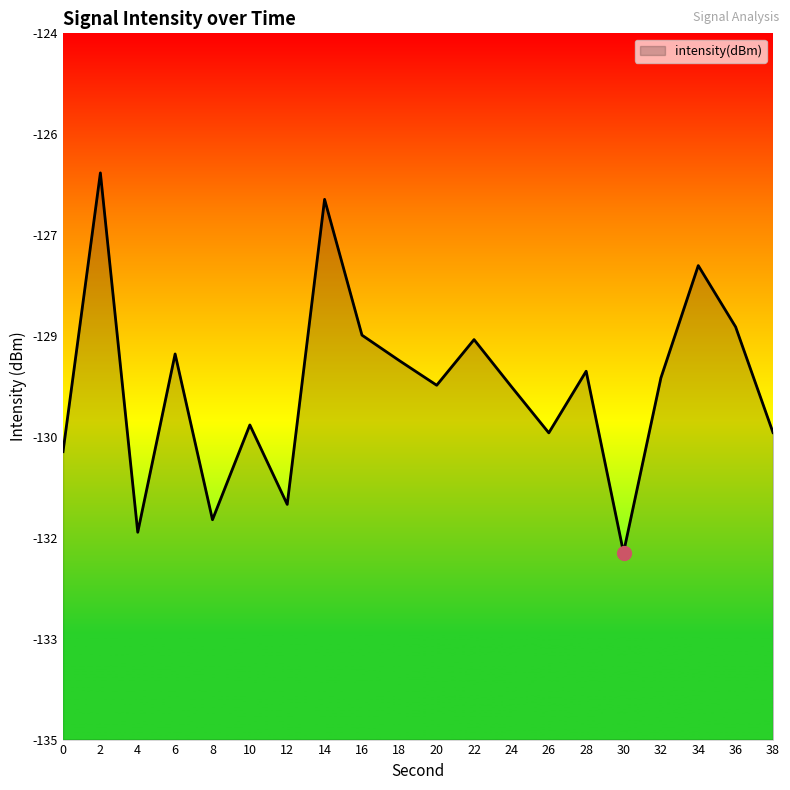

Reading right to left, list all the values displayed in this chart.

-130.2	-128.6	-127.6	-129.4	-132.1	-129.3	-130.2	-129.5	-128.8	-129.5	-129.1	-128.7	-126.6	-131.3	-130.1	-131.6	-129.0	-131.8	-126.2	-130.5